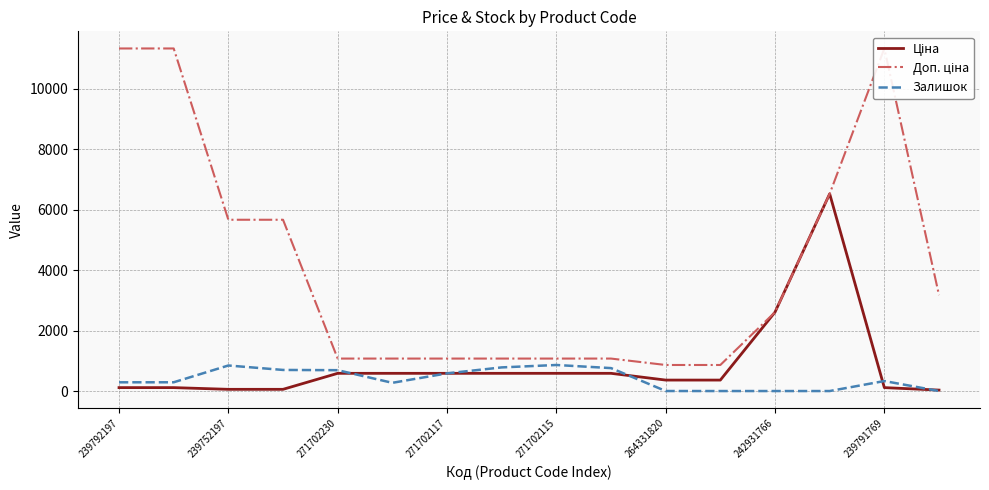

What is the highest value of the Залишок series?

862.0